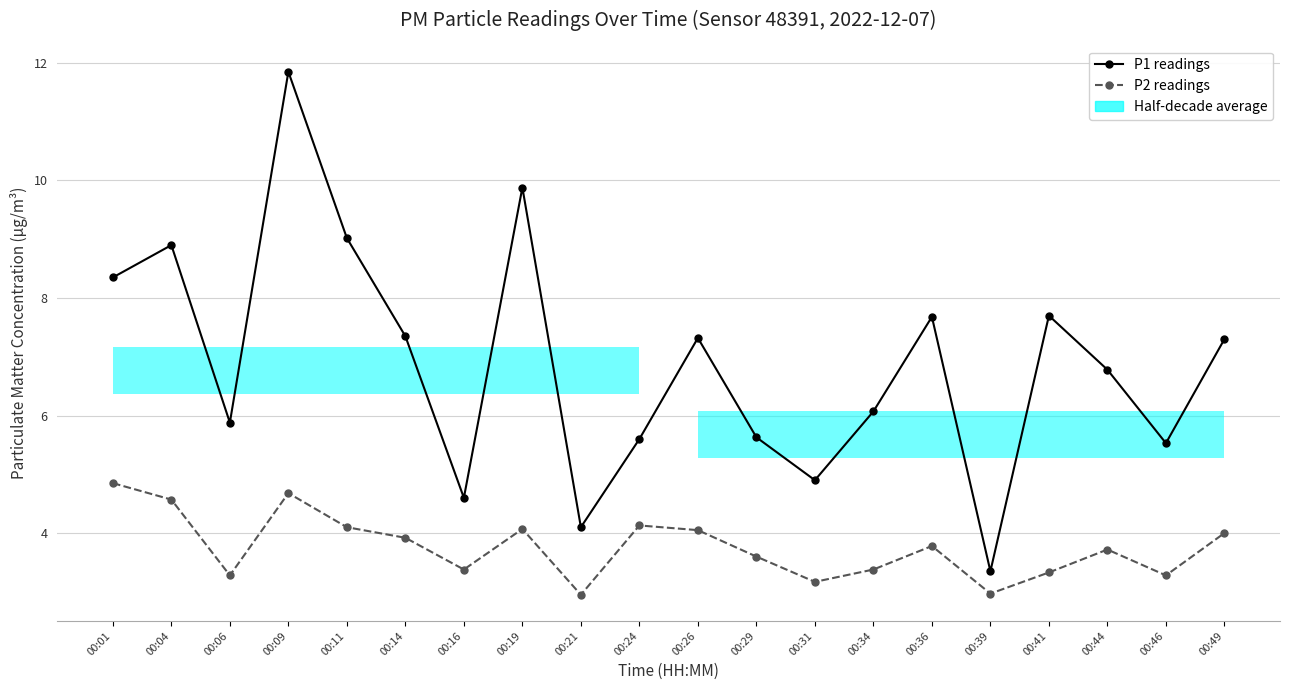

What is the greatest value displayed?

11.8